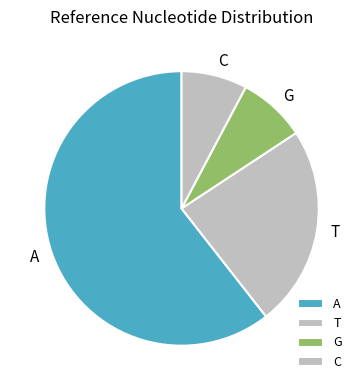

Approximately how many times larger is the value at G compared to T?

0.3